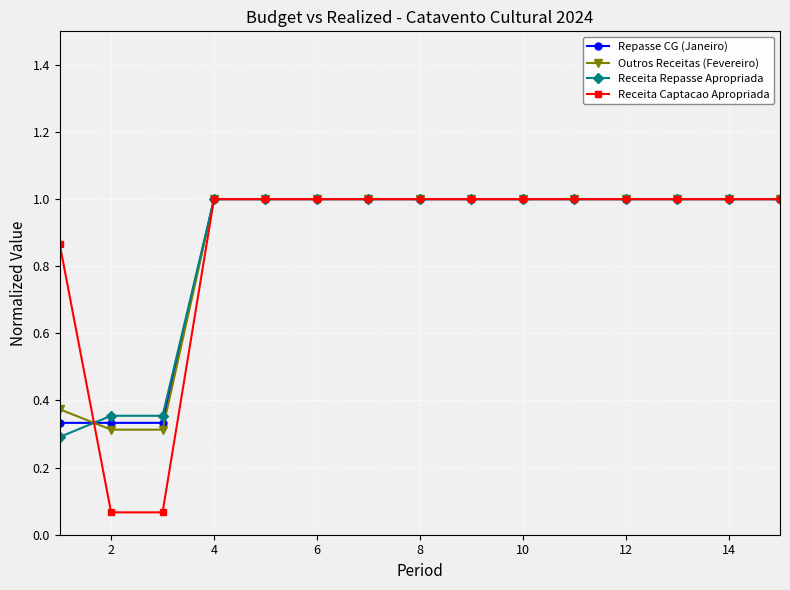

What is the maximum value for Receita Repasse Apropriada?

1.0